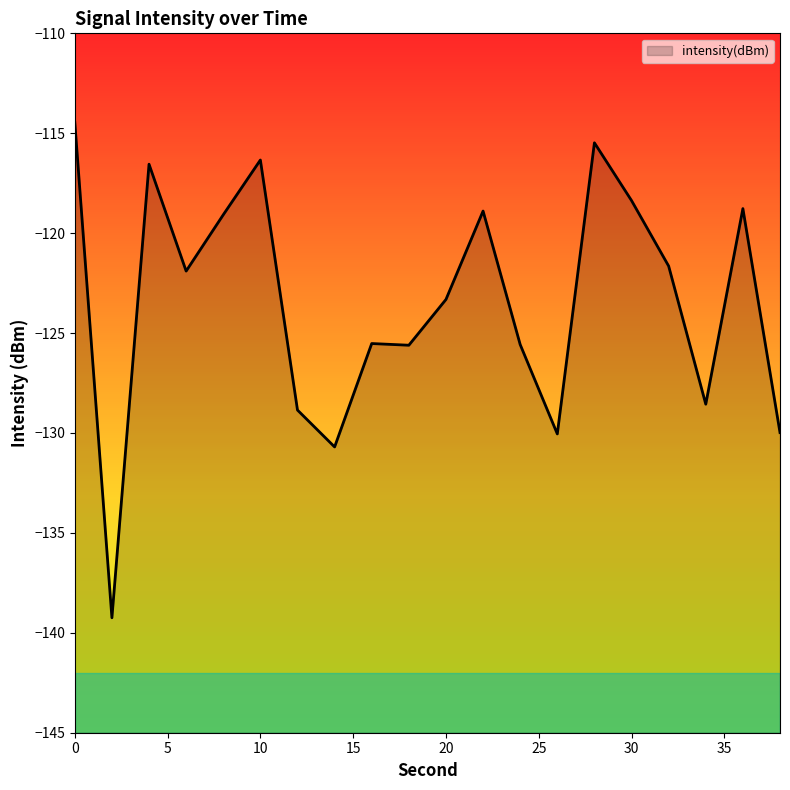

What is the greatest value displayed?

-114.5